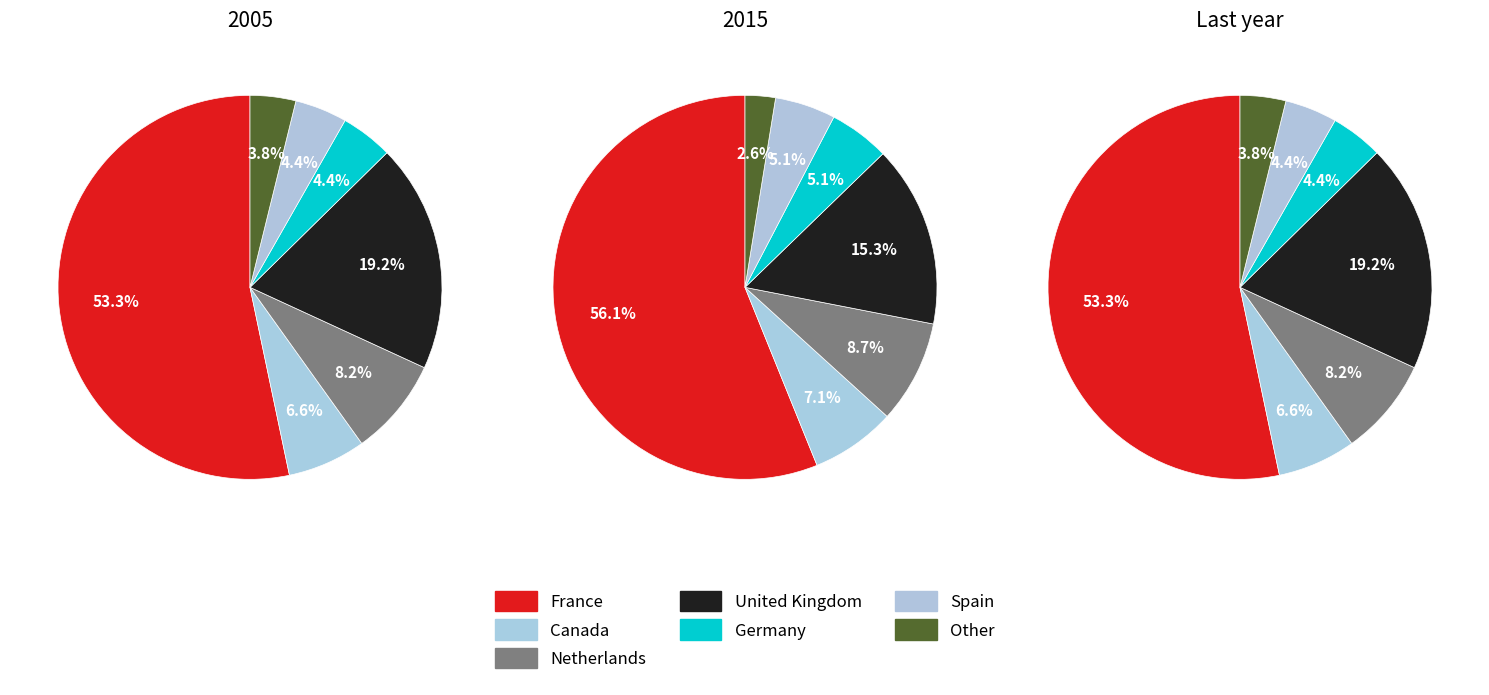

The United Kingdom slice represents 19% of the pie. True or false?

True